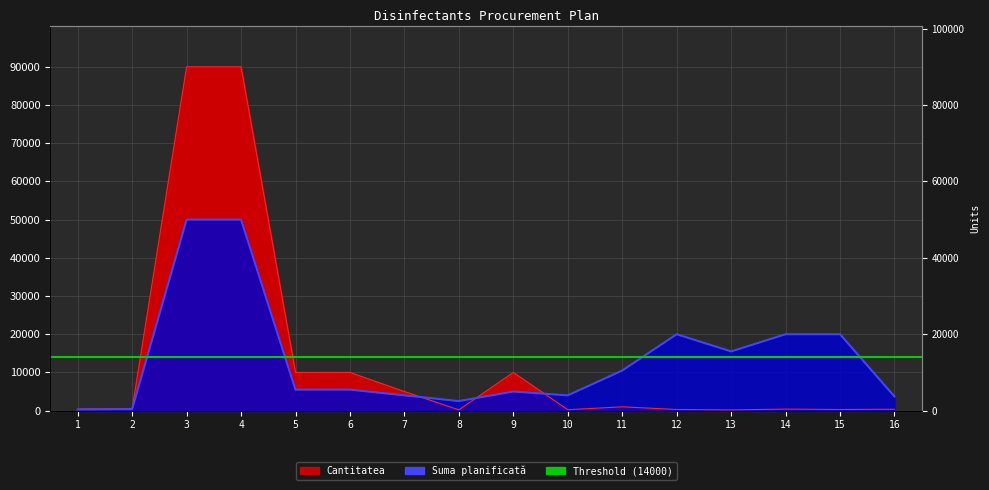

In Cantitatea, how many points are lower than both neighbors (excluding endpoints)?

4